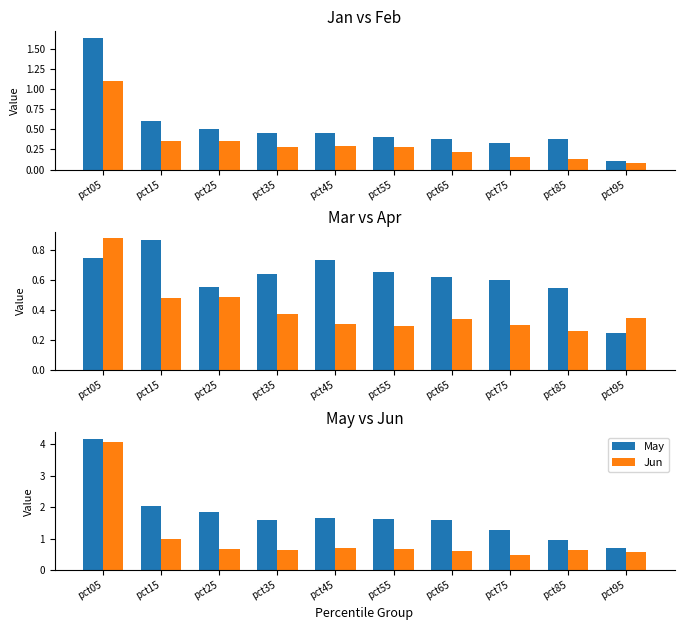

Read the Mar value at pct25.

0.6